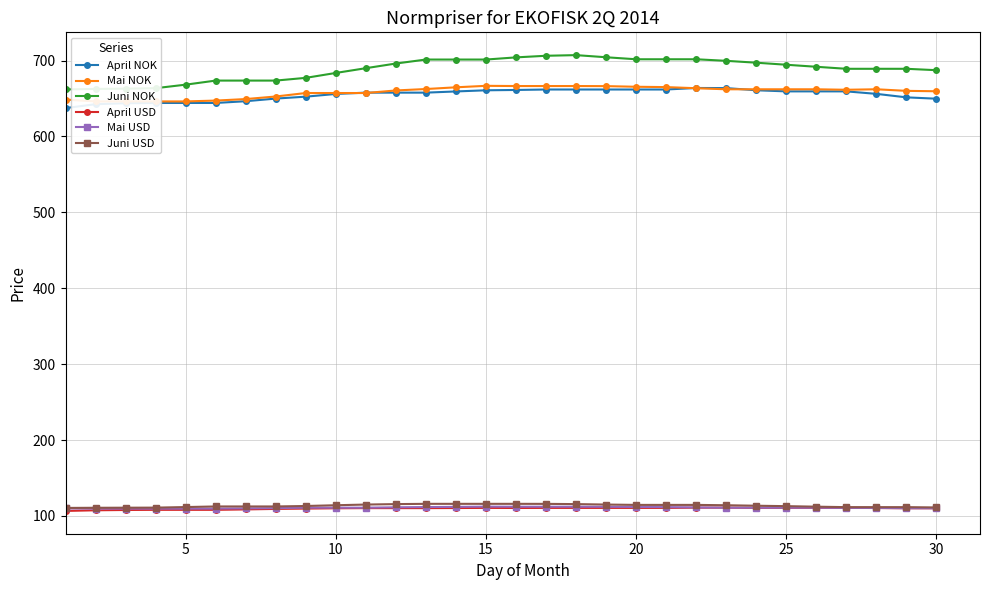

True or false: Juni USD and April NOK cross at least once.

False